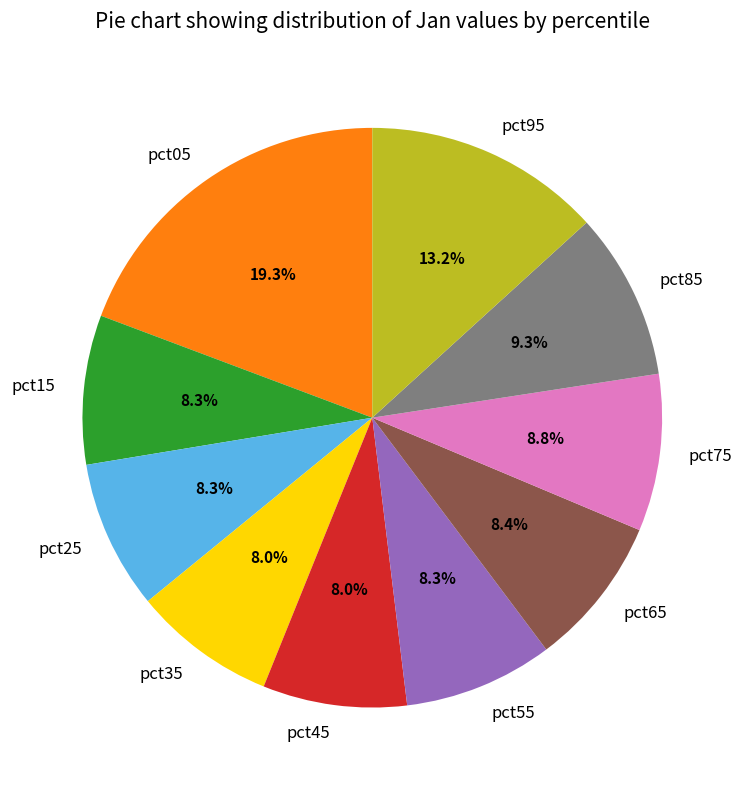

How many segments does this pie chart have?

10